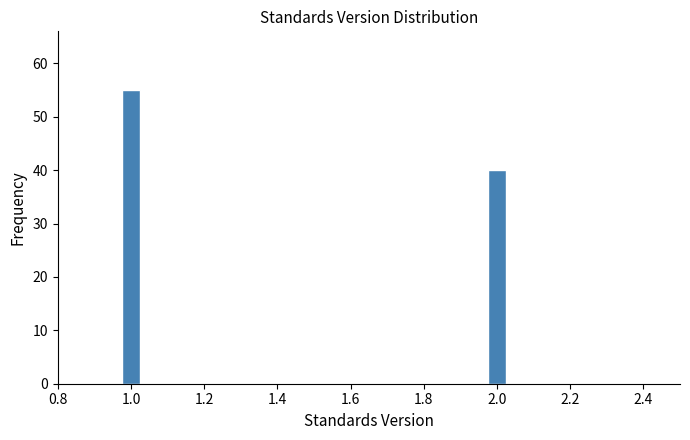

Reading left to right, transcribe all the data shown in this chart.

55	40